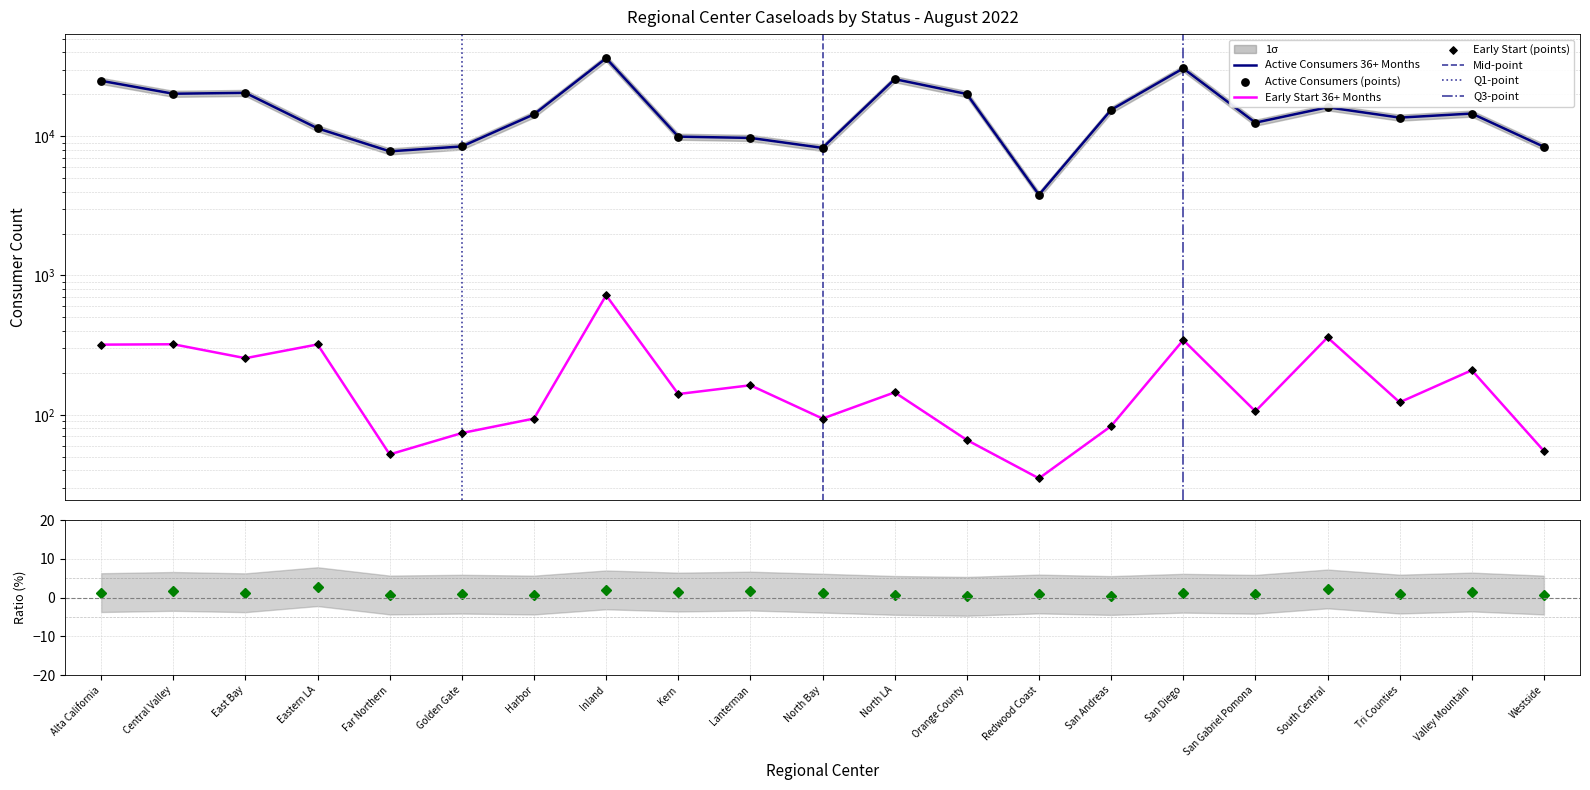

Which series has the widest spread of Y values?

Active Consumers 36+ Months (Status 2)